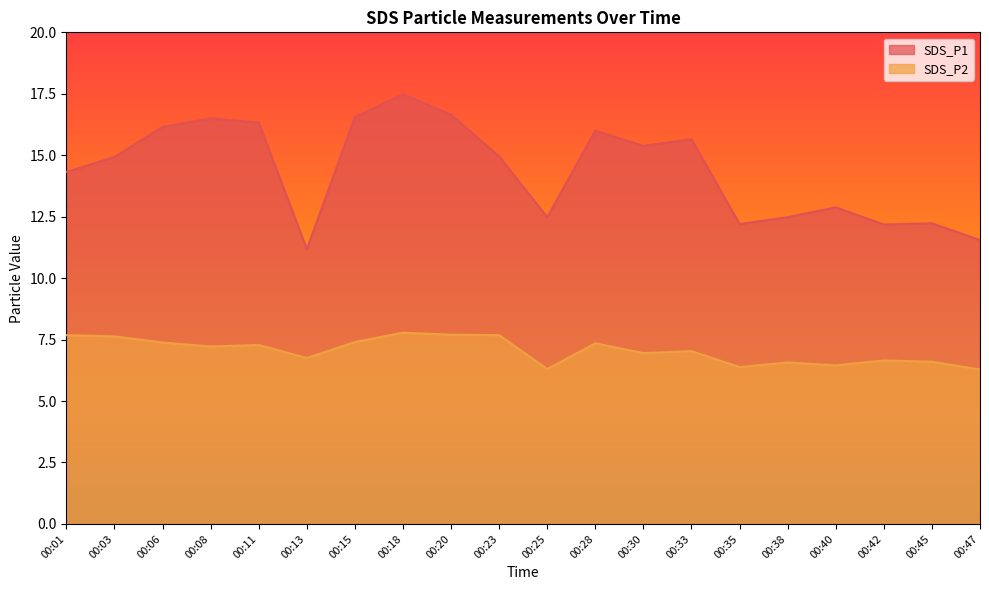

Where does the SDS_P1 series first go above 14?

00:01